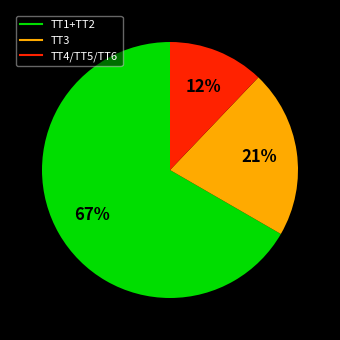

Is there any slice that represents more than half of the pie?

Yes